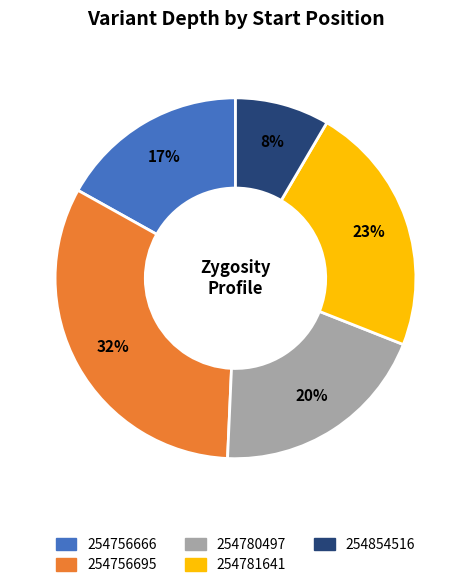

To the nearest percent, what is the difference between the largest and smallest slice percentages?

24%